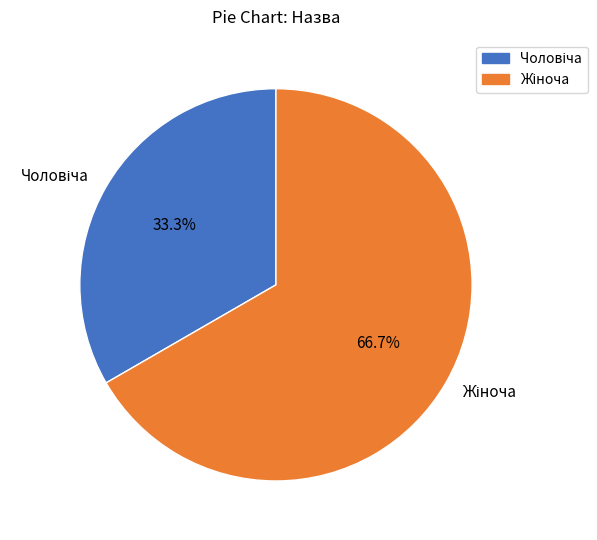

Is there any slice that represents more than half of the pie?

Yes